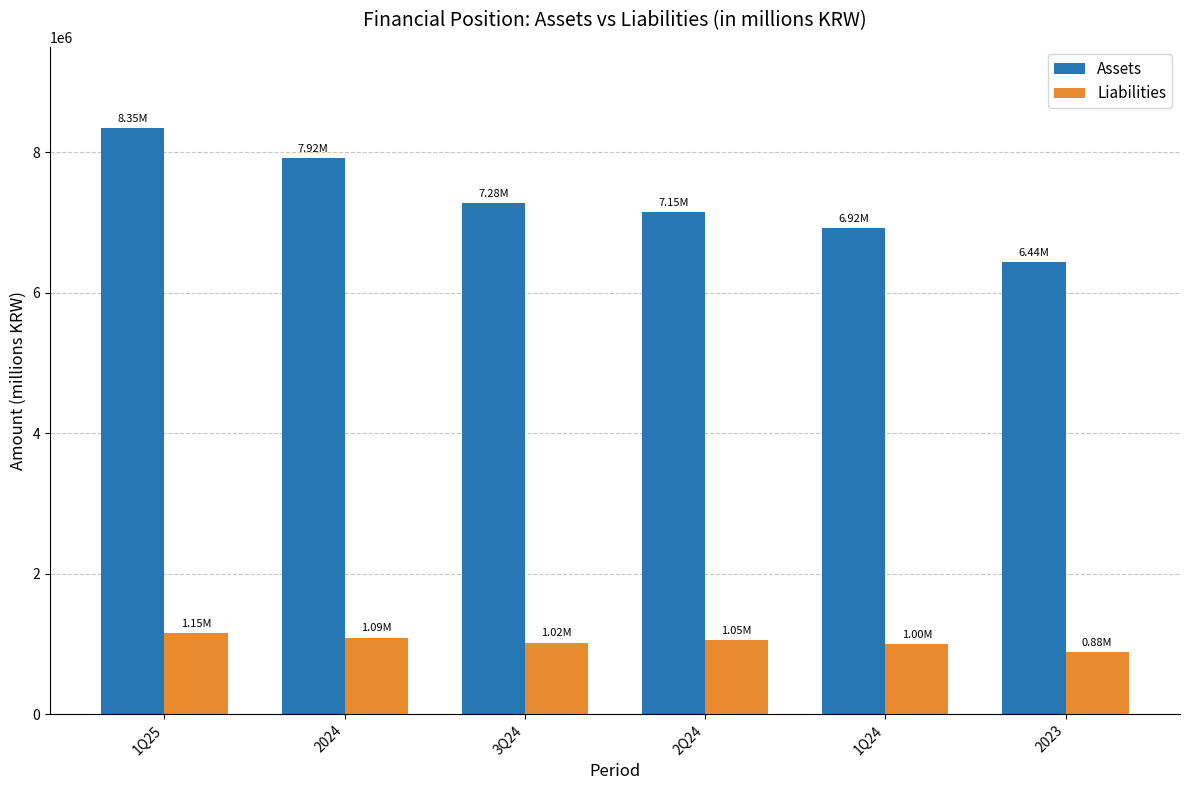

What is the label of the 3rd bar from the right?

2Q24